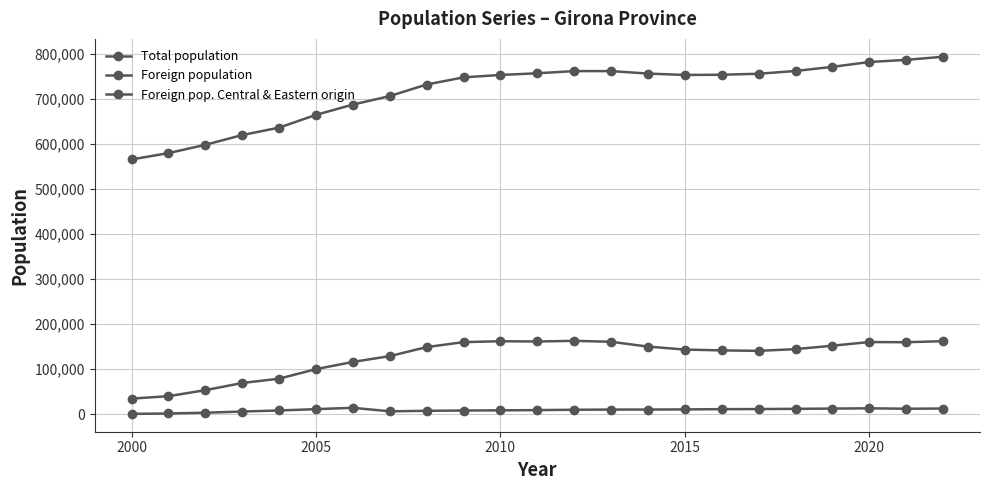

How many categories are shown in the chart?

23